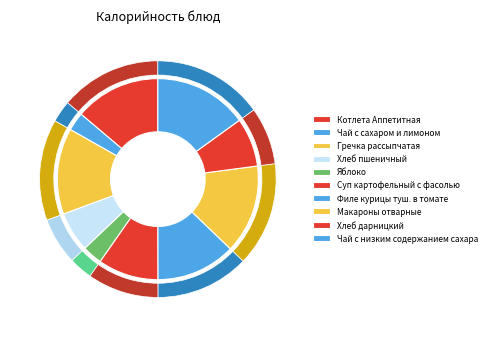

To the nearest percent, what is the difference between the Макароны отварные and Суп картофельный с фасолью slice percentages?

5%